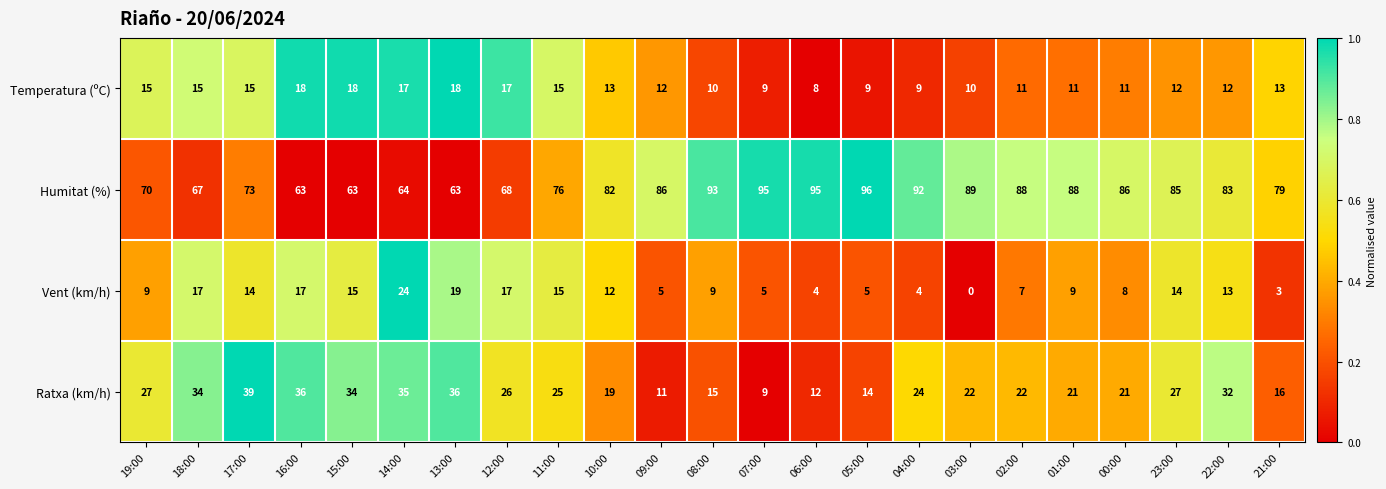

Which series has the largest range (max minus min)?

Humitat (%)